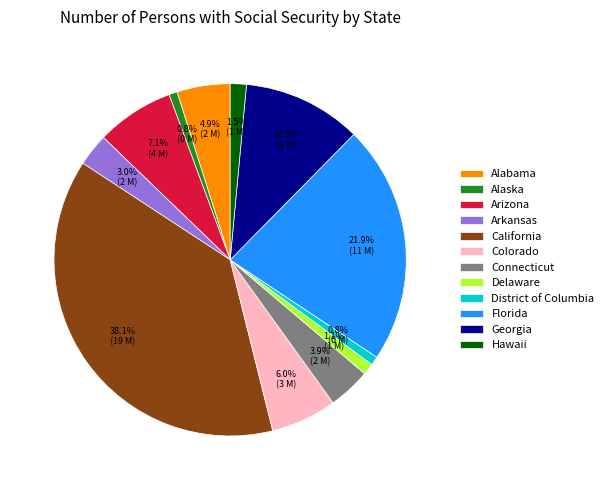

What percentage is the Georgia slice, to the nearest percent?

11%